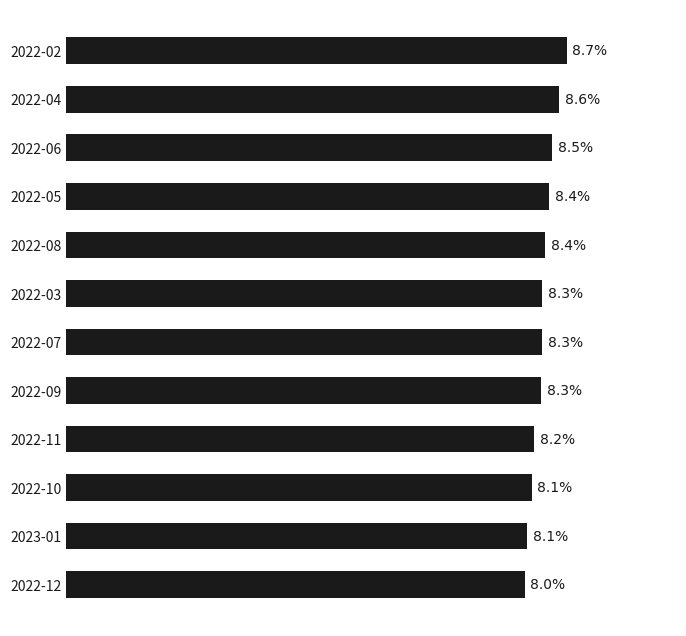

Which label corresponds to the largest value in the chart?

2022-02